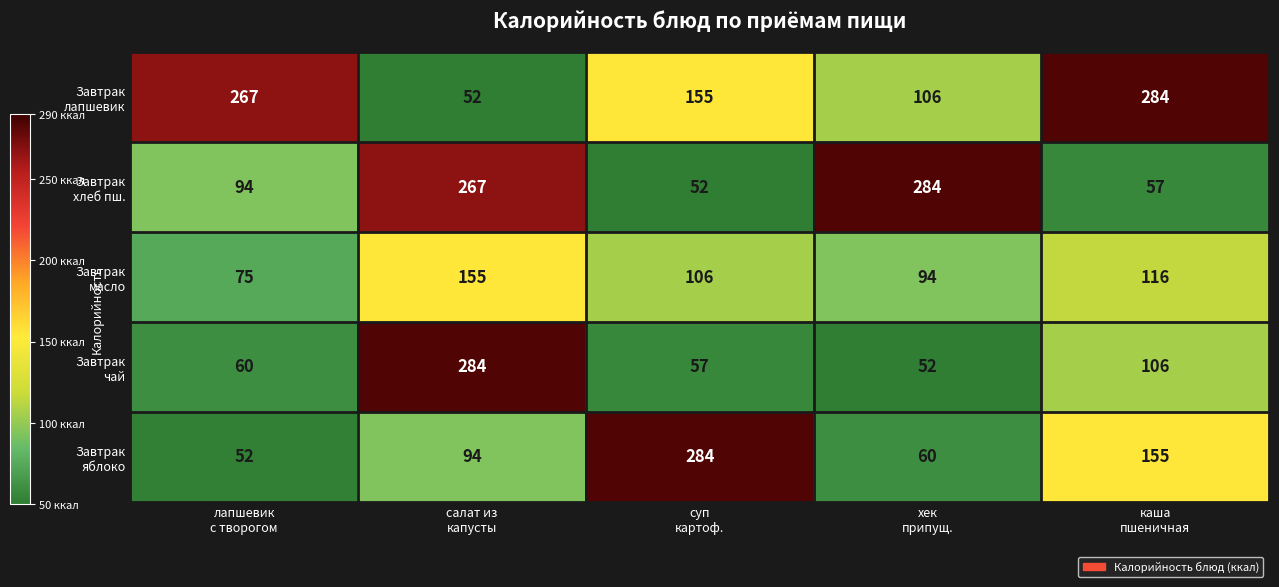

What is the greatest value displayed?

284